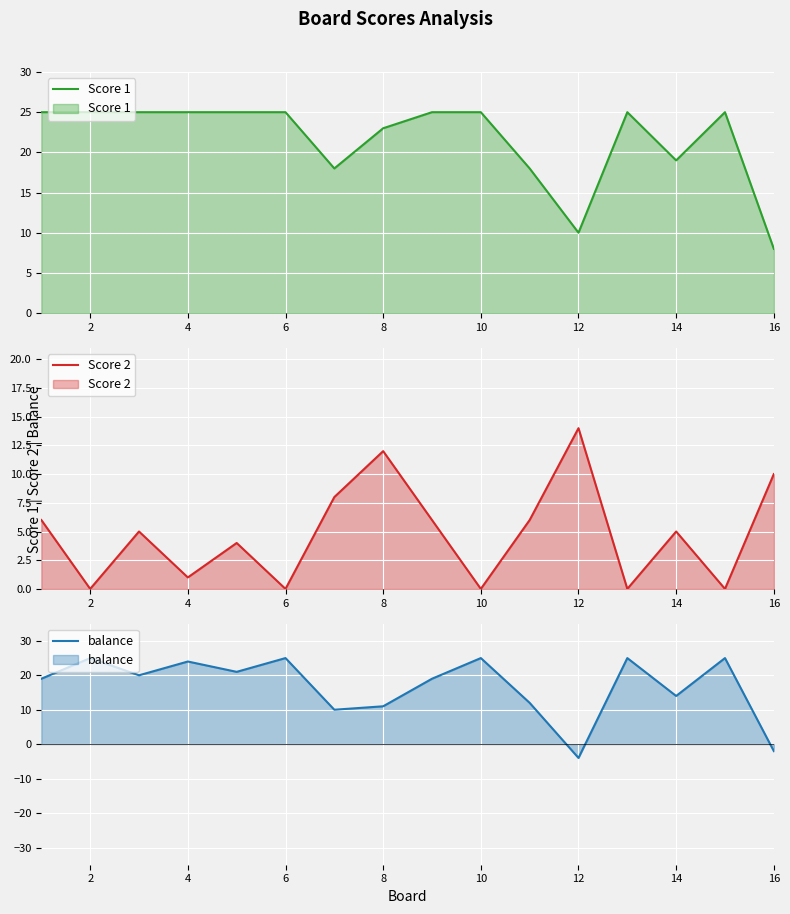

What is the lowest value of the balance series?

-4